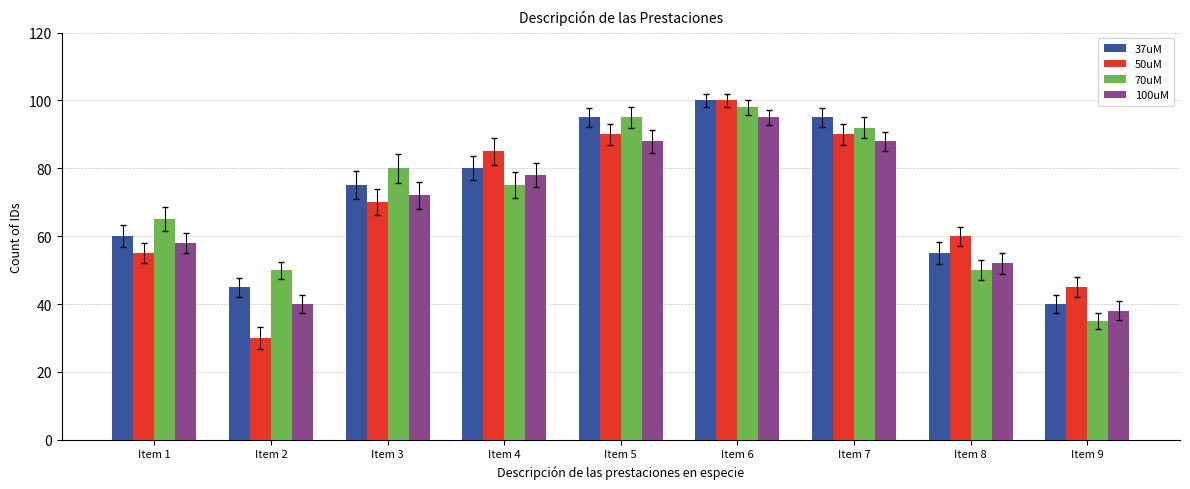

What are all the series names shown in the legend?

37uM, 50uM, 70uM, 100uM